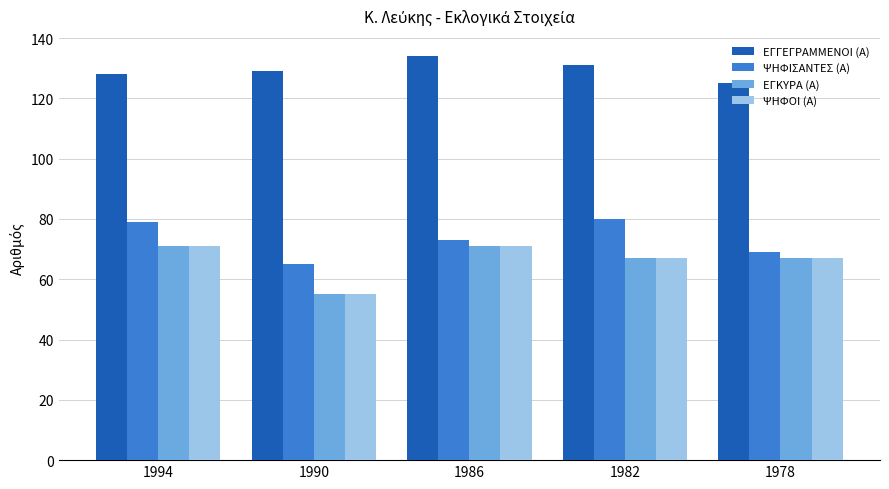

What is the difference between the highest and lowest values at 1986?

63